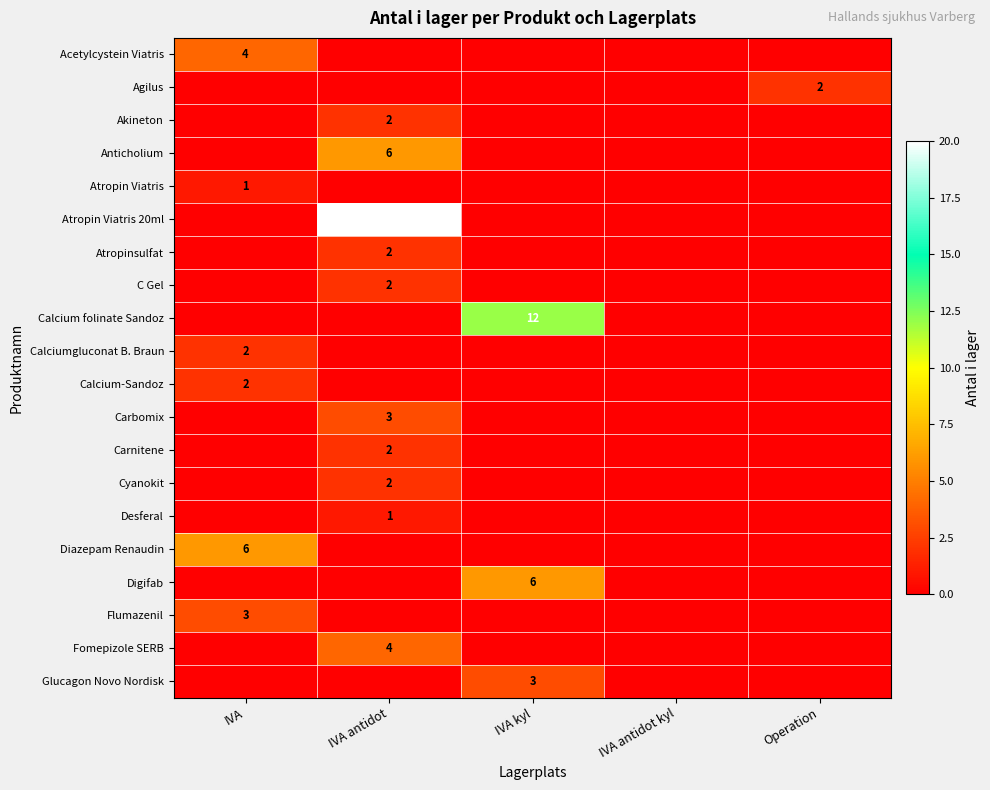

How many data points does each series have?

5